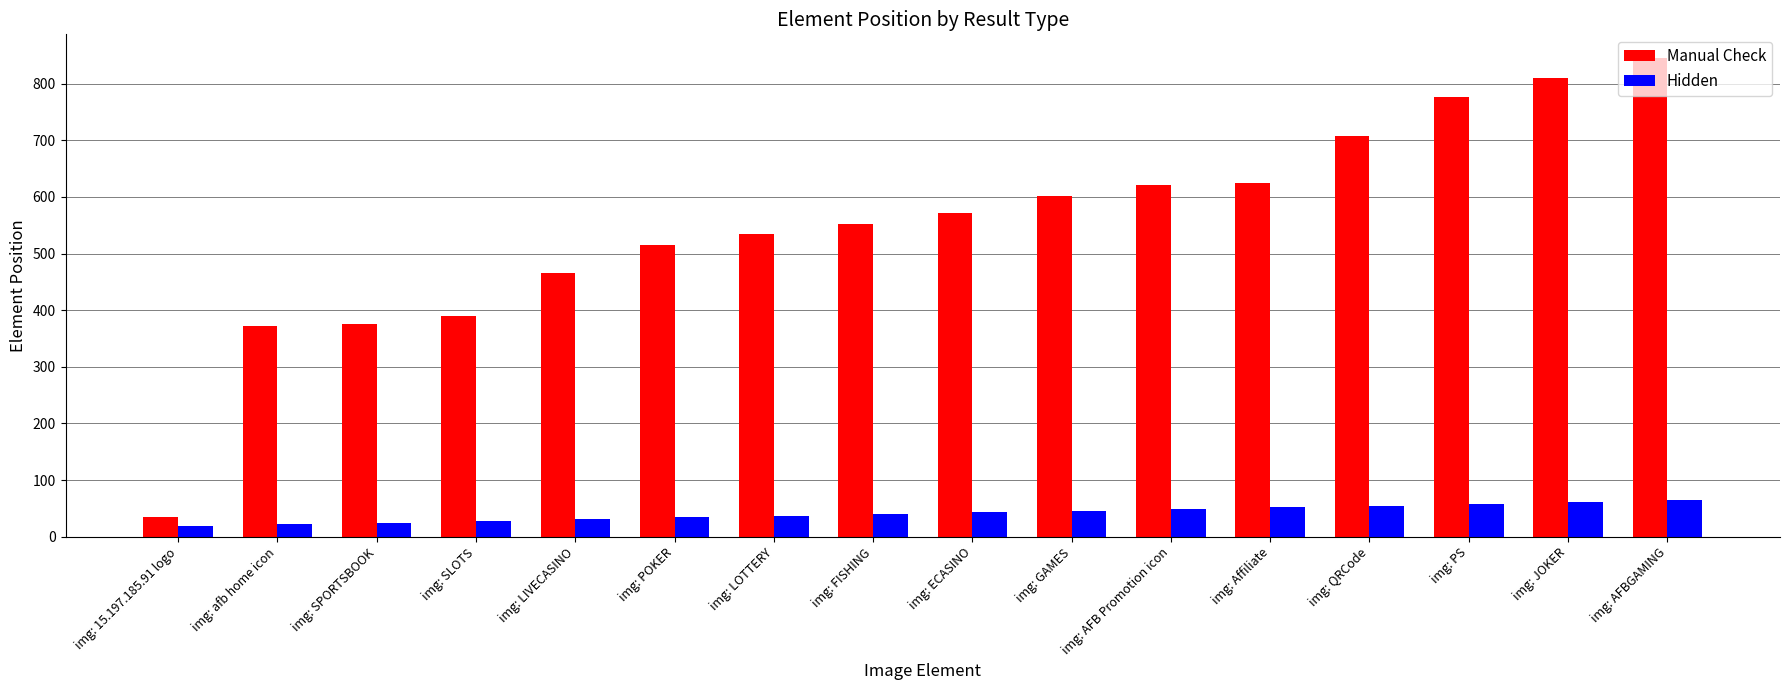

Which series changed the most between img: afb home icon and img: POKER?

Manual Check